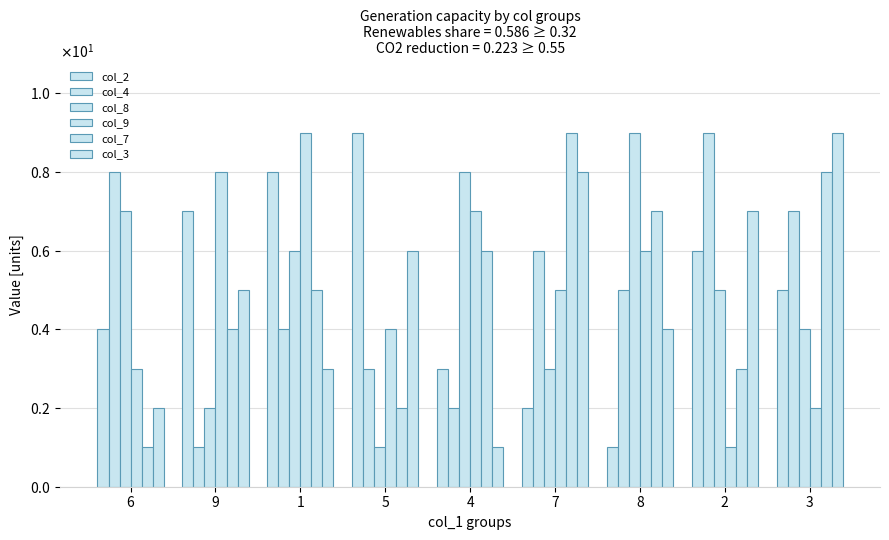

Are the bars horizontal?

No